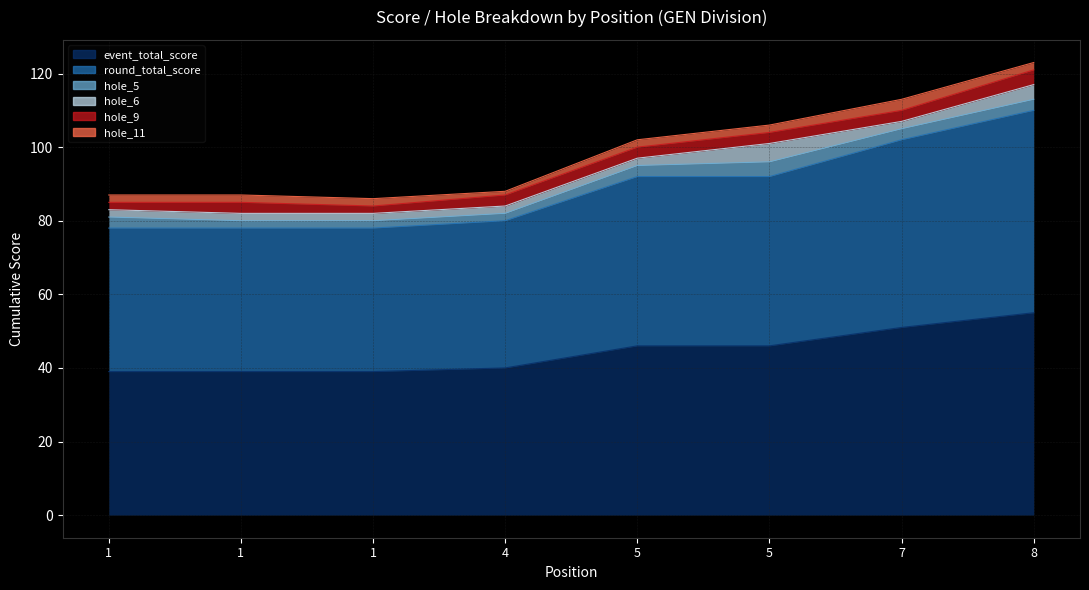

Which has a higher value, 1 or 4?

4